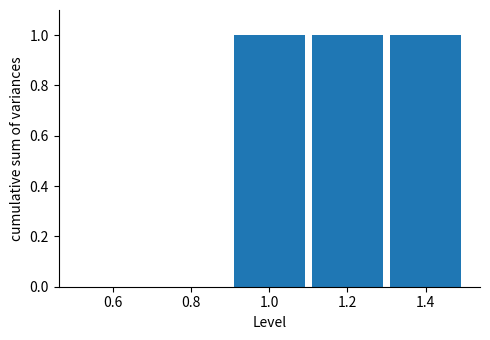

How tall is the bar that spans 0.9 to 1.1 on the x-axis? The values are not printed on the chart, so give them approximately, as read against the axis.

1